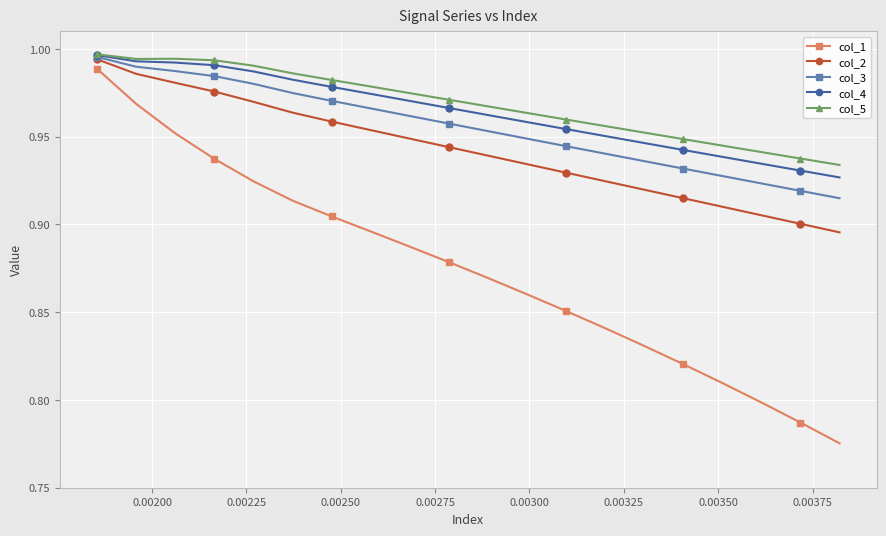

True or false: col_2 and col_1 intersect in this chart.

False